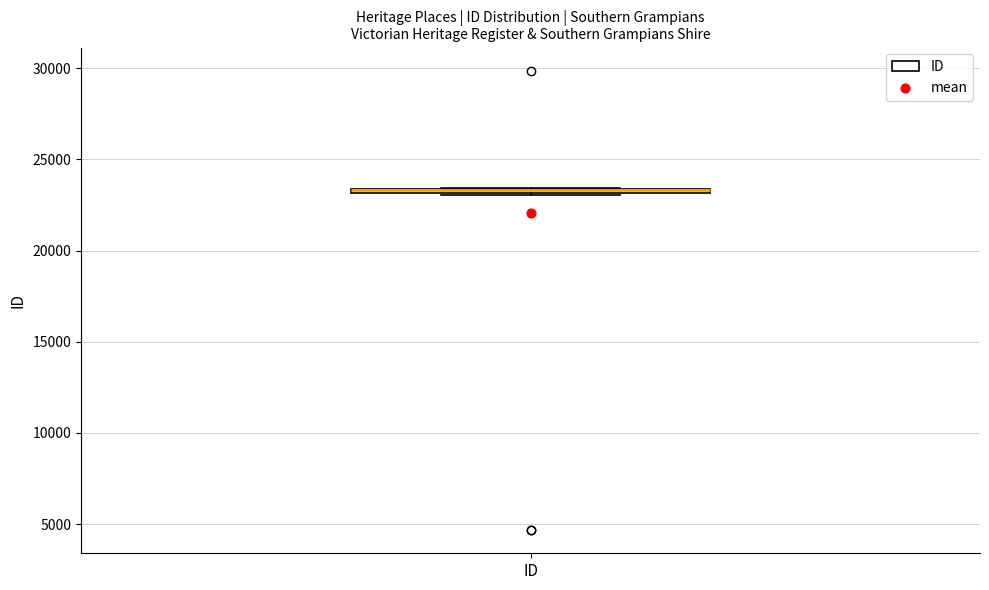

Where is the upper edge of the box for ID on the y-axis? The values are not printed on the chart, so give them approximately, as read against the axis.

23500